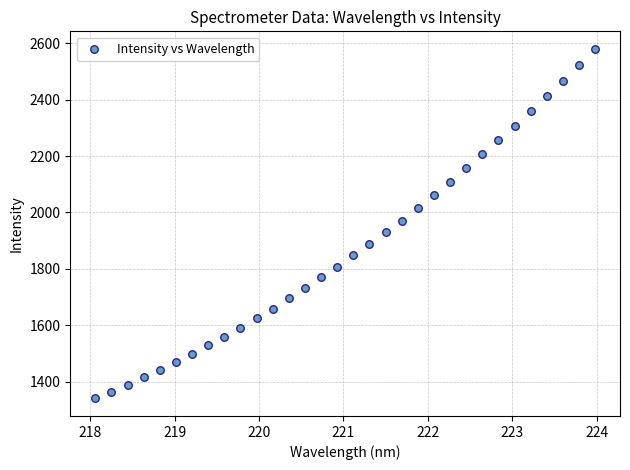

What is the range of Y values (max minus min)?

1239.7